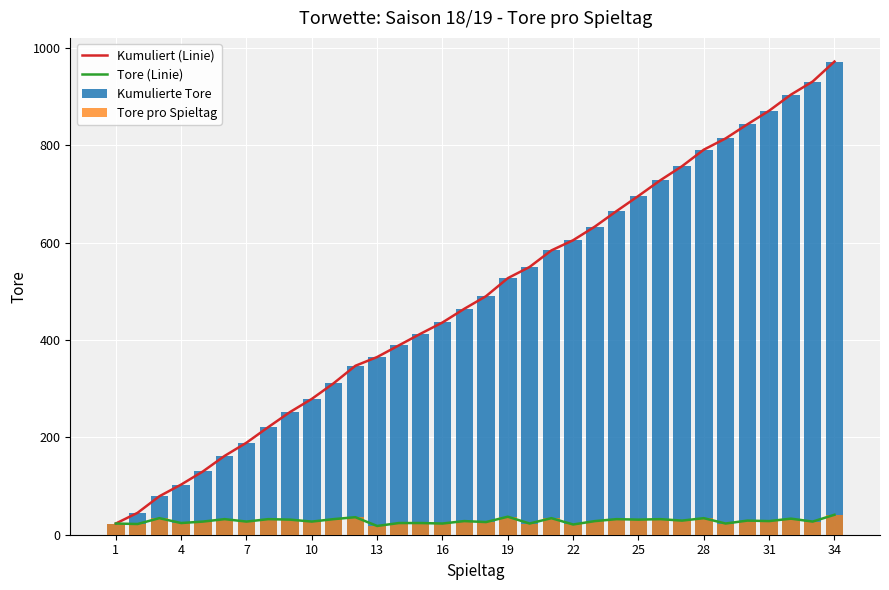

What is the minimum value shown in the chart?

18